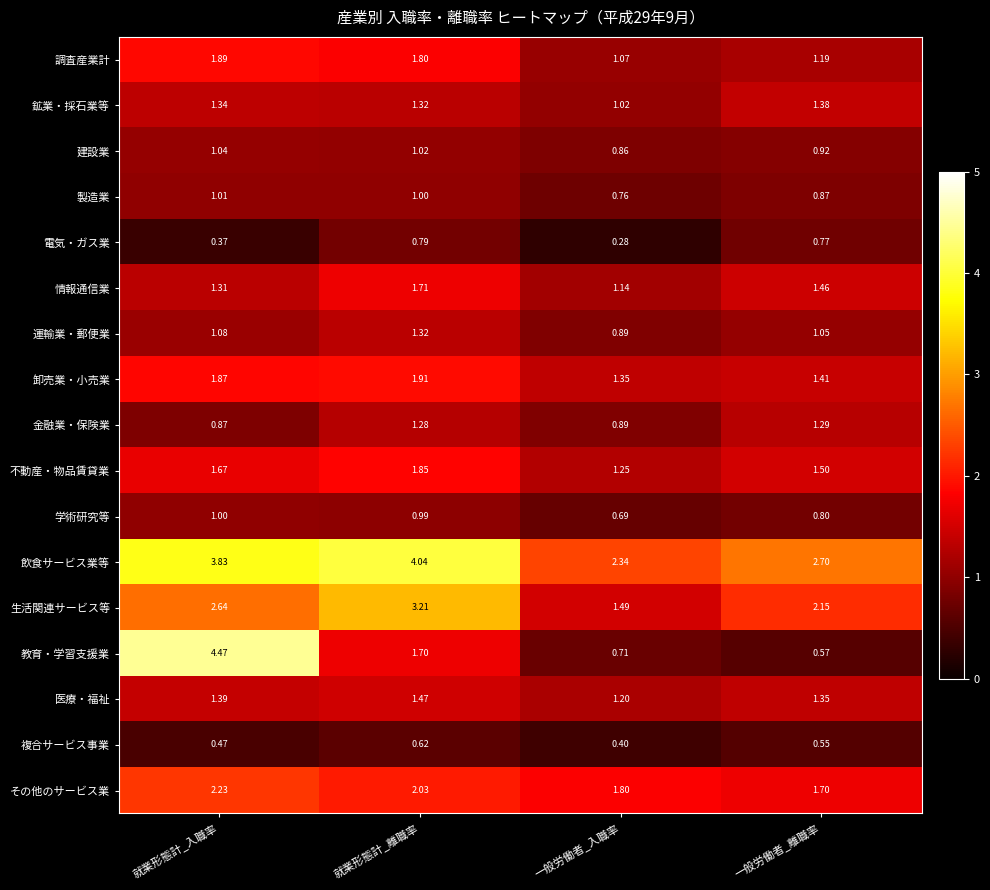

Which category has the highest value across all series?

就業形態計_入職率